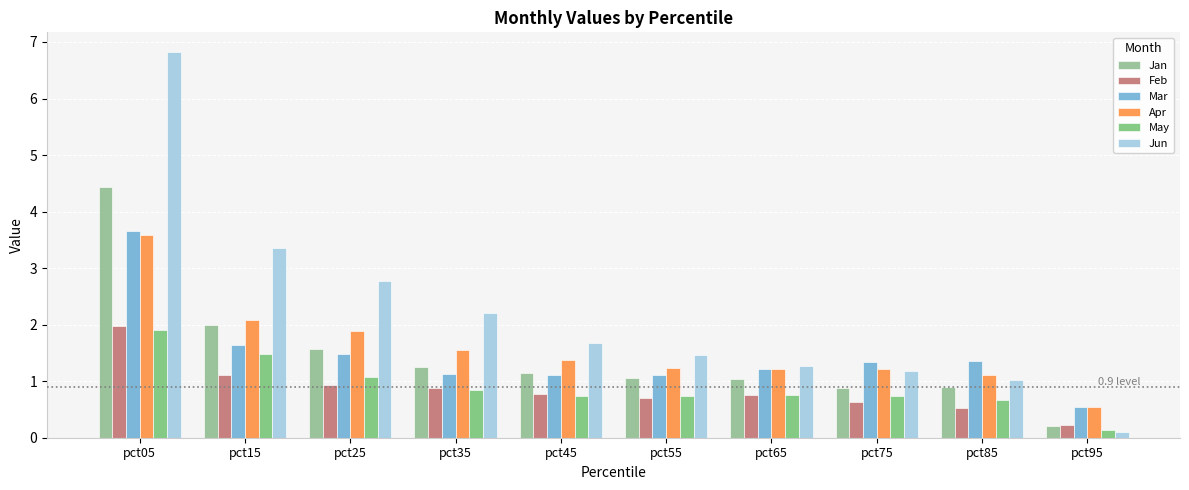

Which series has the largest total across all categories?

Jun